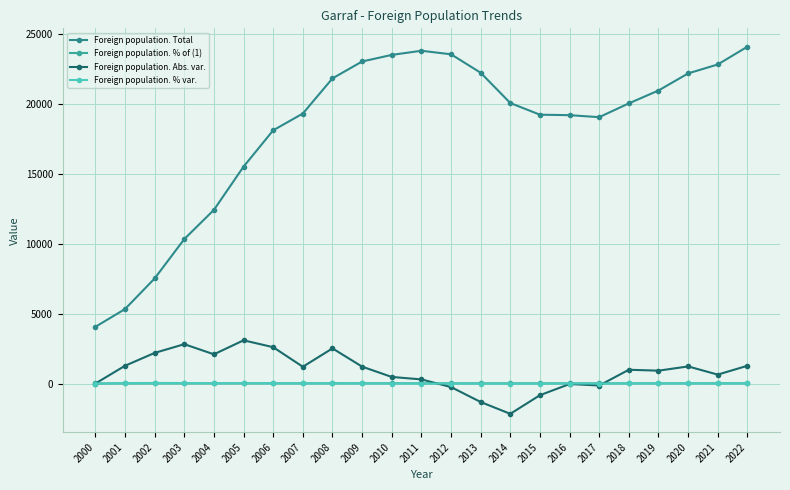

At which category is the sum across all series the highest?

2022